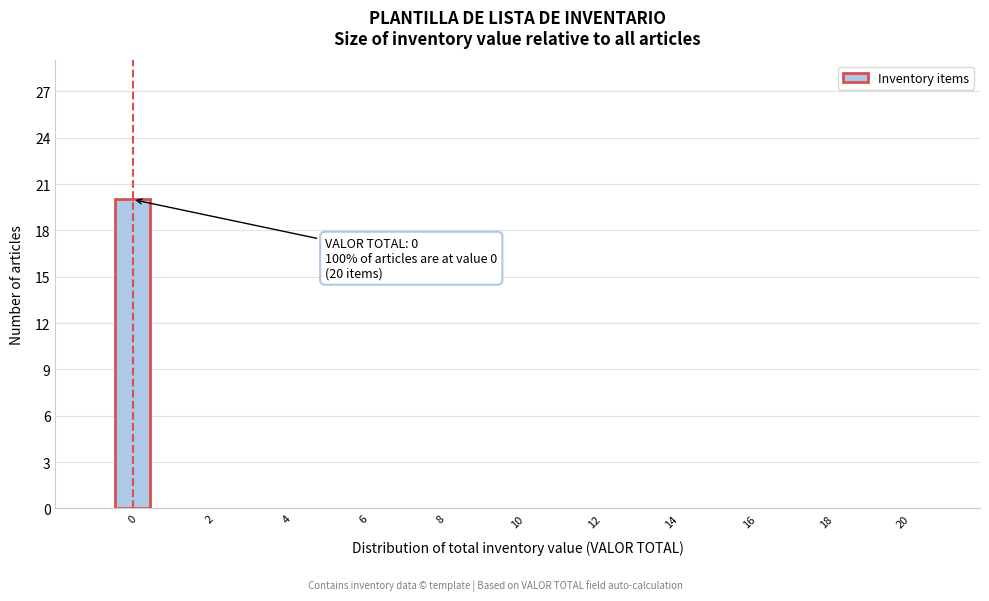

Which range on the x-axis has the tallest bar?

-0.5 to 0.5